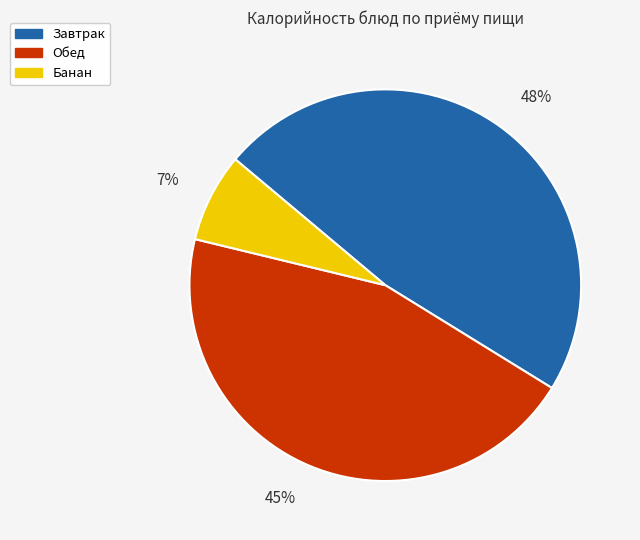

Rank the categories by value from highest to lowest.

48%, 45%, 7%